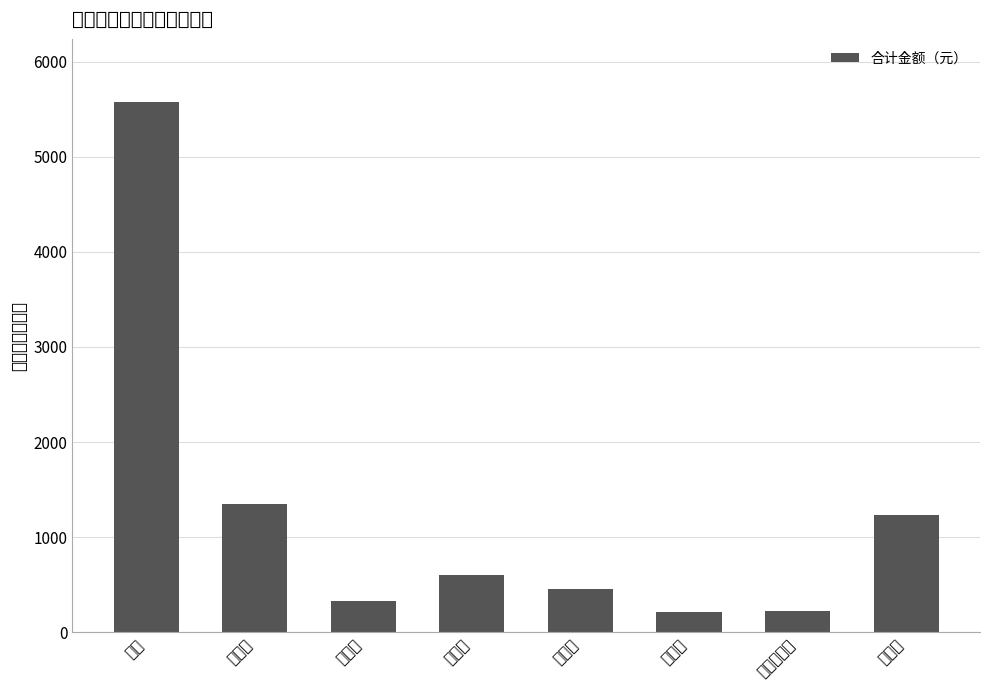

How many values exceed 600?

3